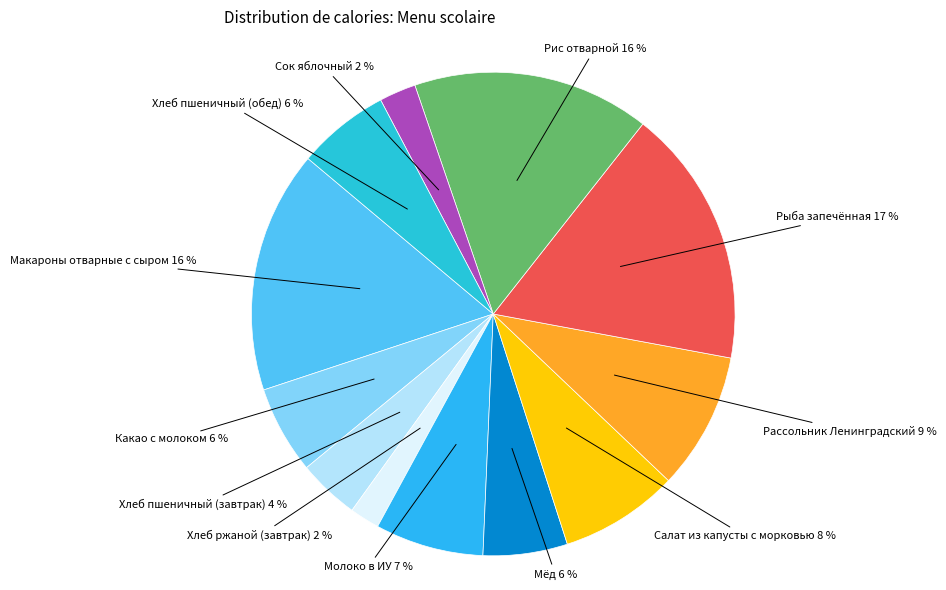

Count the number of slices in the pie.

12